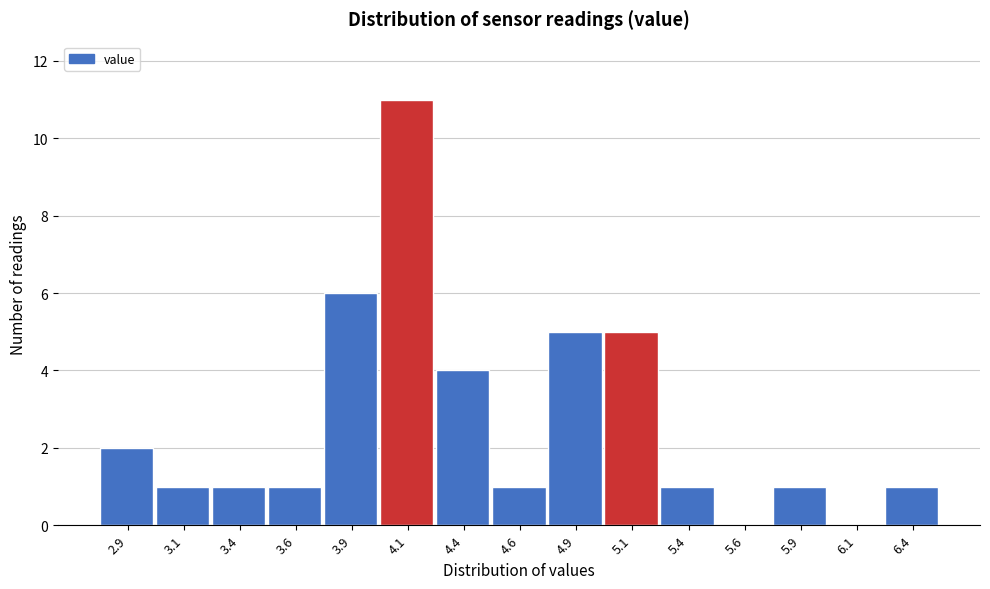

Reading left to right, what are all the values shown in this chart?

2.9=2	3.1=1	3.4=1	3.6=1	3.9=6	4.1=11	4.4=4	4.6=1	4.9=5	5.1=5	5.4=1	5.6=0	5.9=1	6.1=0	6.4=1